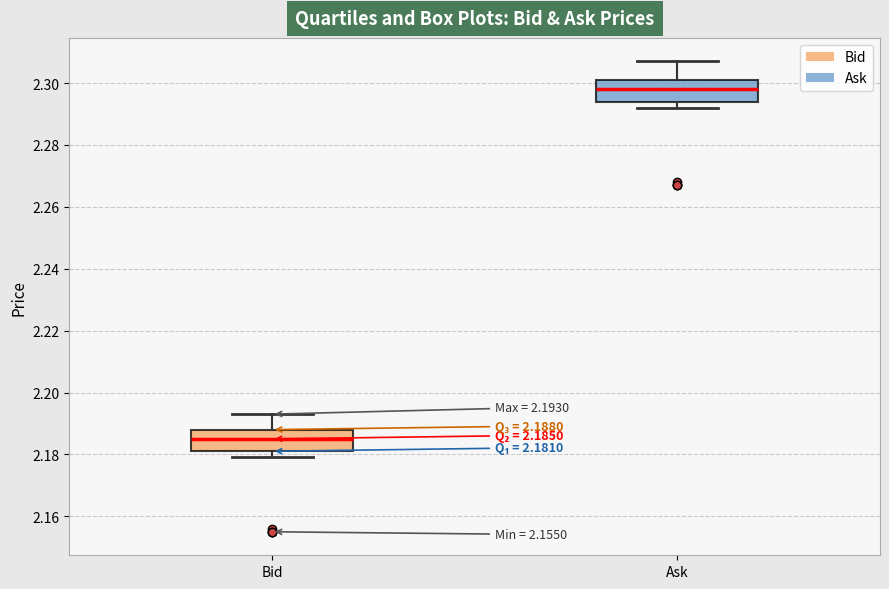

Which box has the highest median line?

Ask